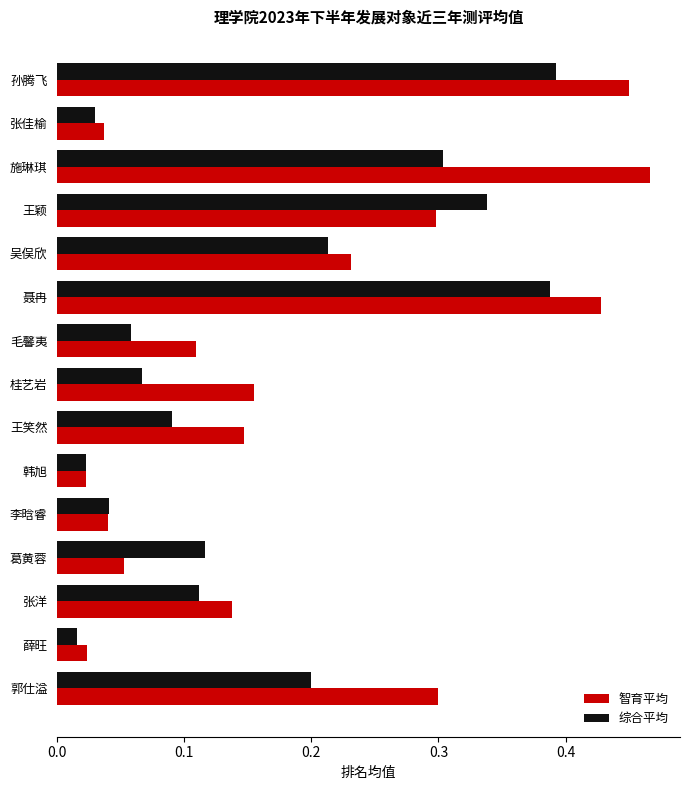

Is it true that 智育平均 equals 0.2 at 孙腾飞?

False